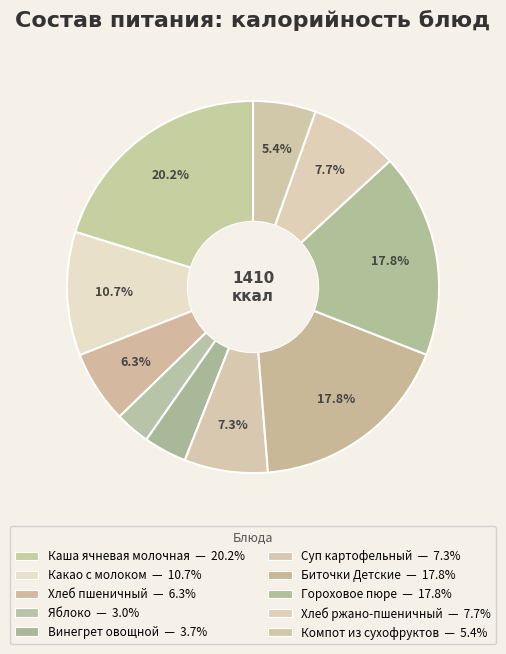

Is there a majority slice in this chart?

No